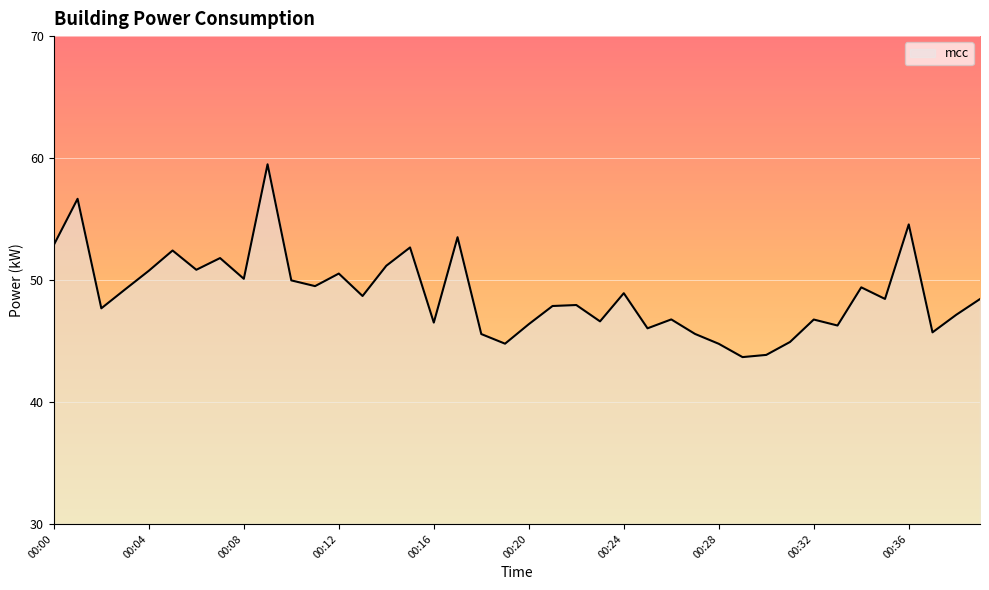

What is the greatest value displayed?

59.5